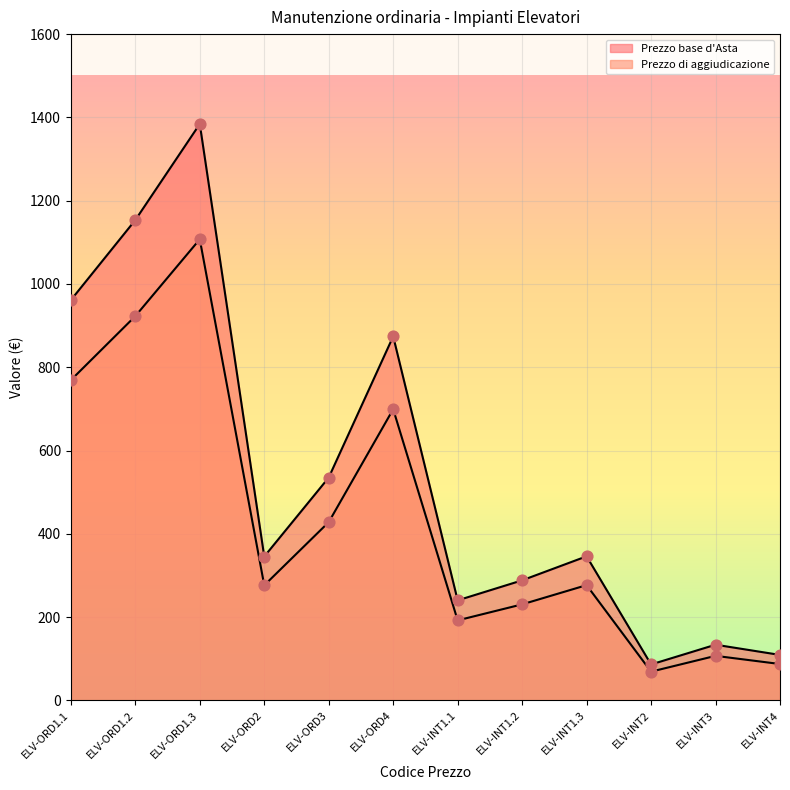

At which category is the sum across all series the highest?

ELV-ORD1.3